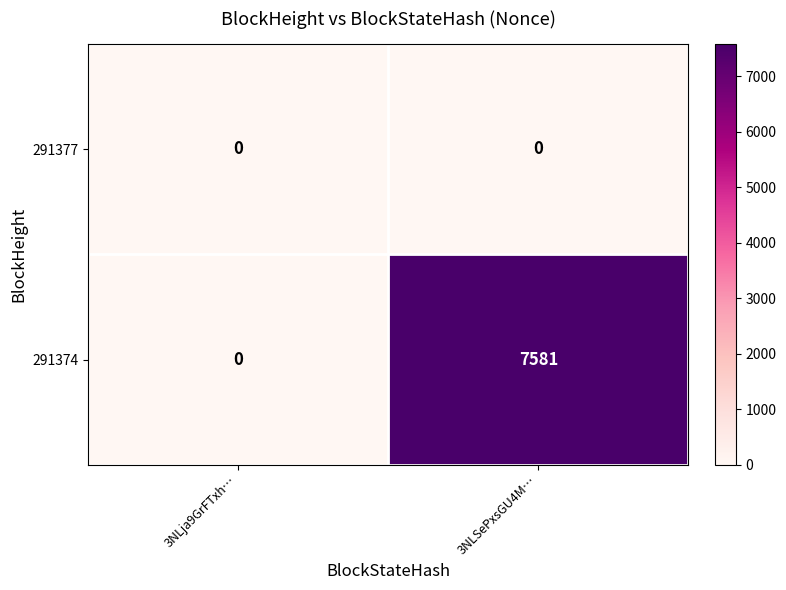

How many series are shown in this chart?

2